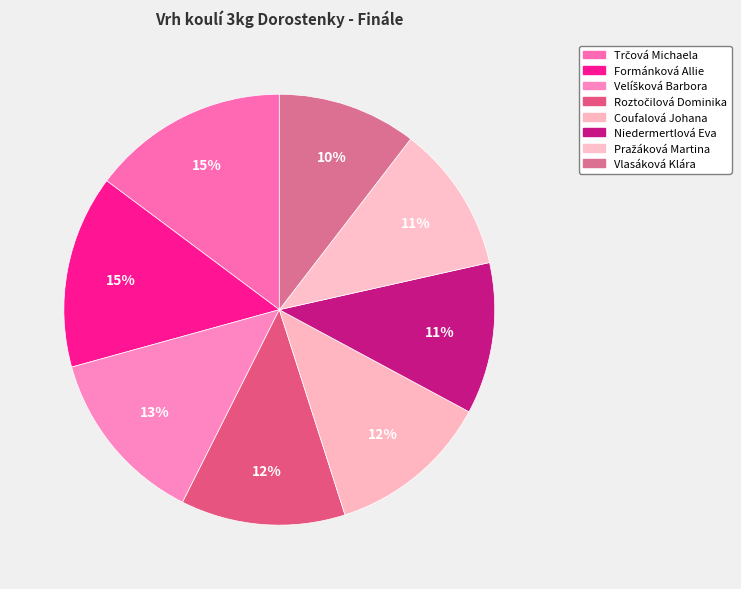

To the nearest percent, what percentage of the pie is Niedermertlová Eva?

11%